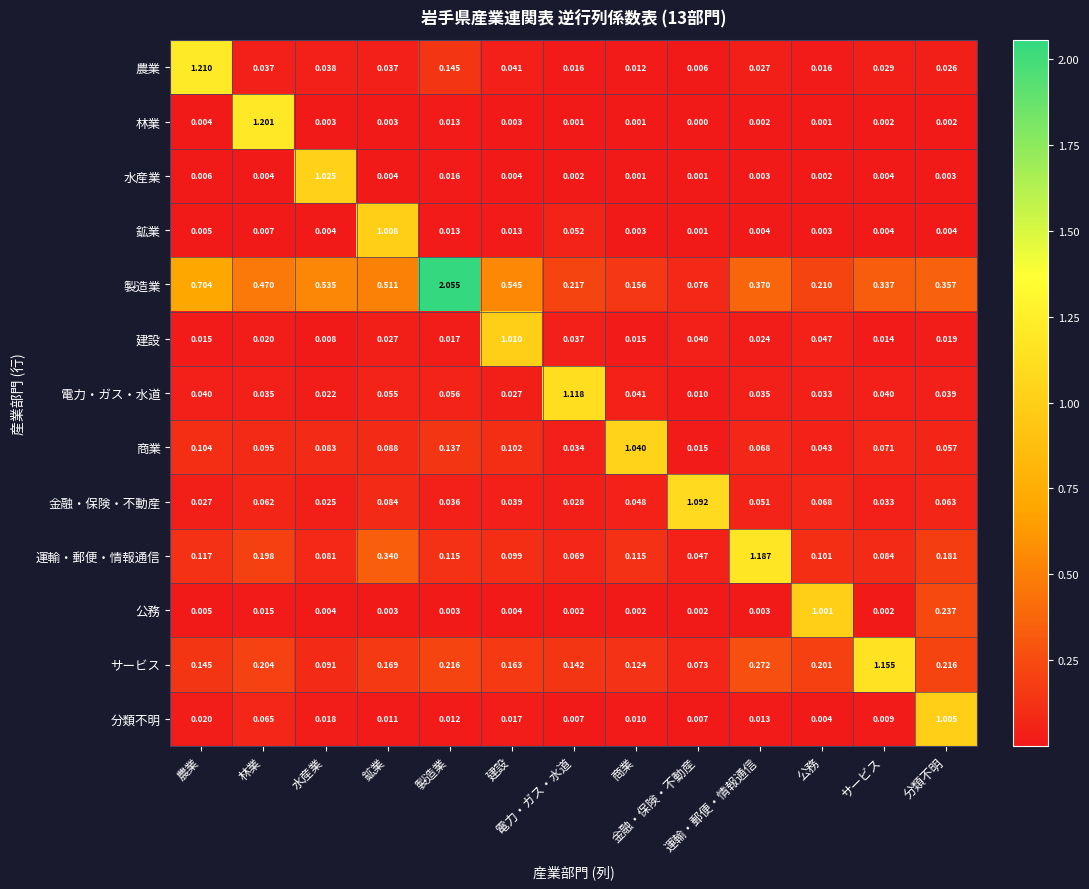

How many data points does each series have?

13